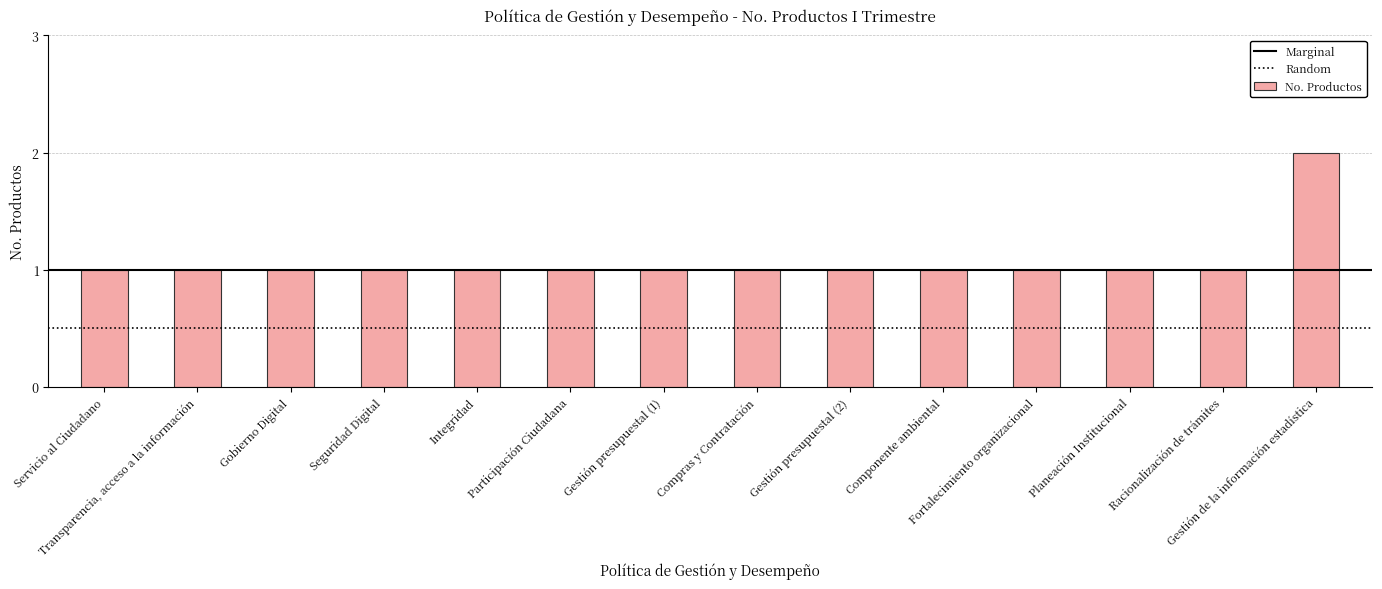

The chart shows a value of 1 at Racionalización de trámites. True or false?

True